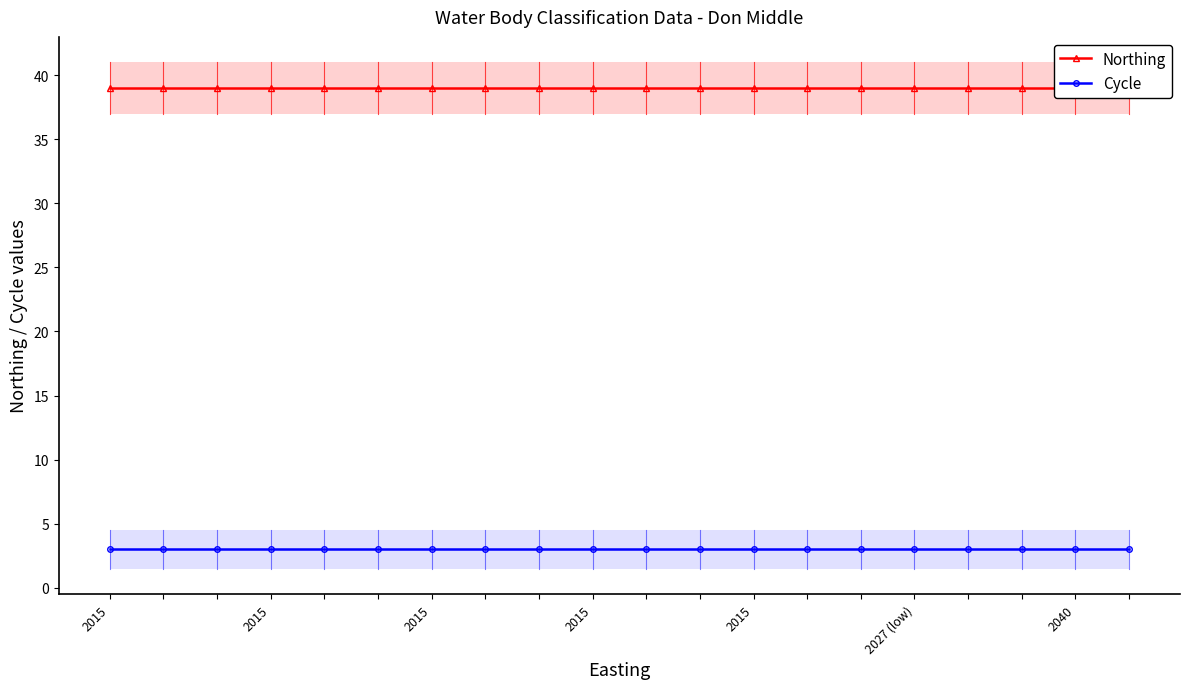

At how many categories does at least one series exceed 33?

20